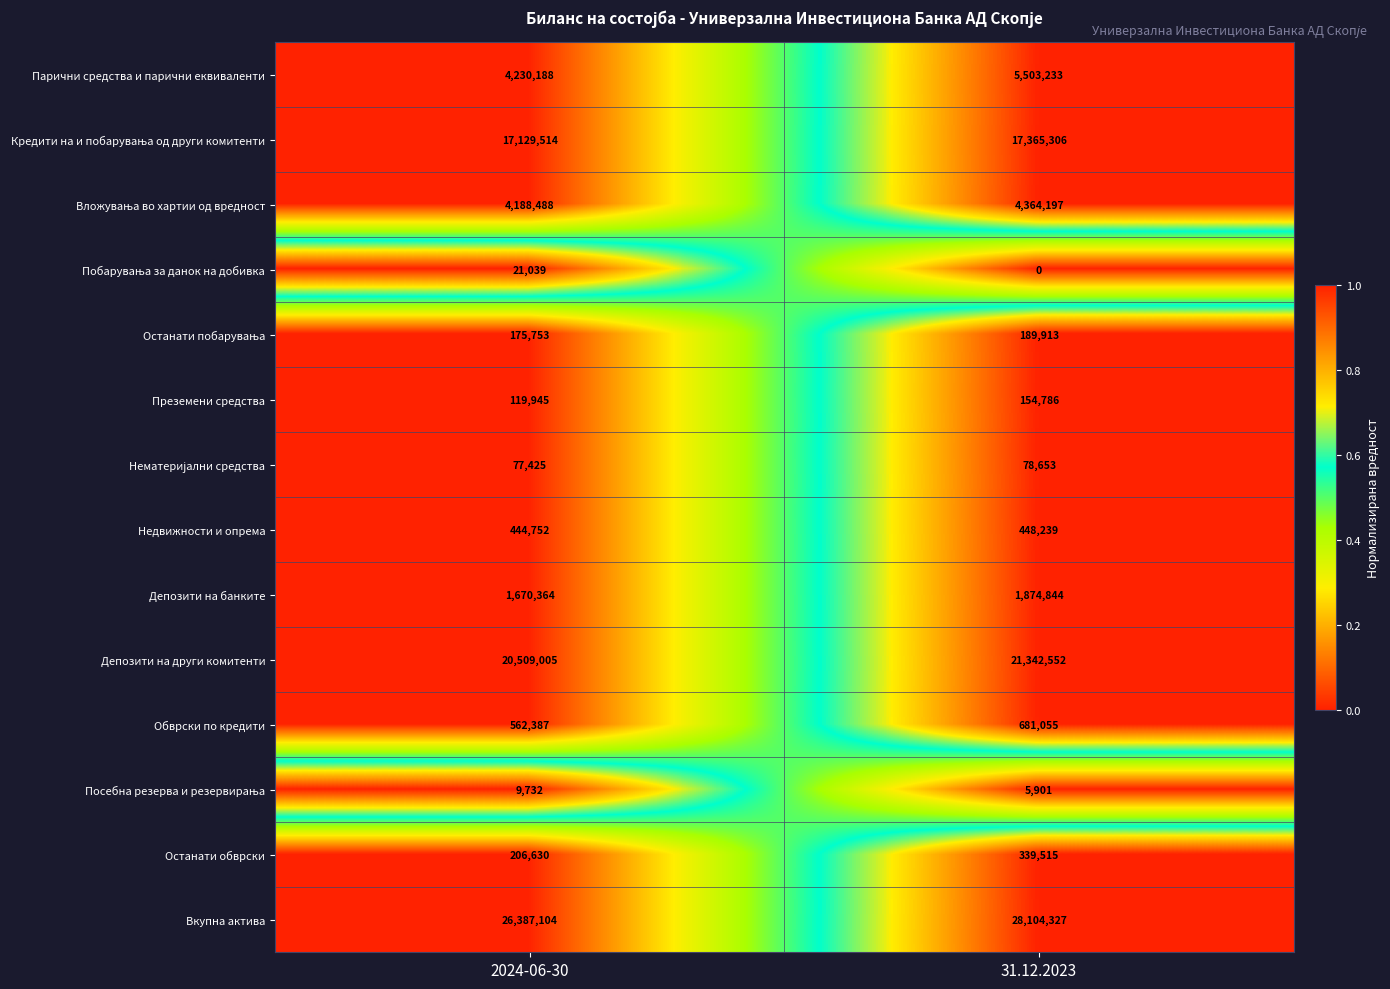

Which series has the widest spread of values?

Вкупна актива